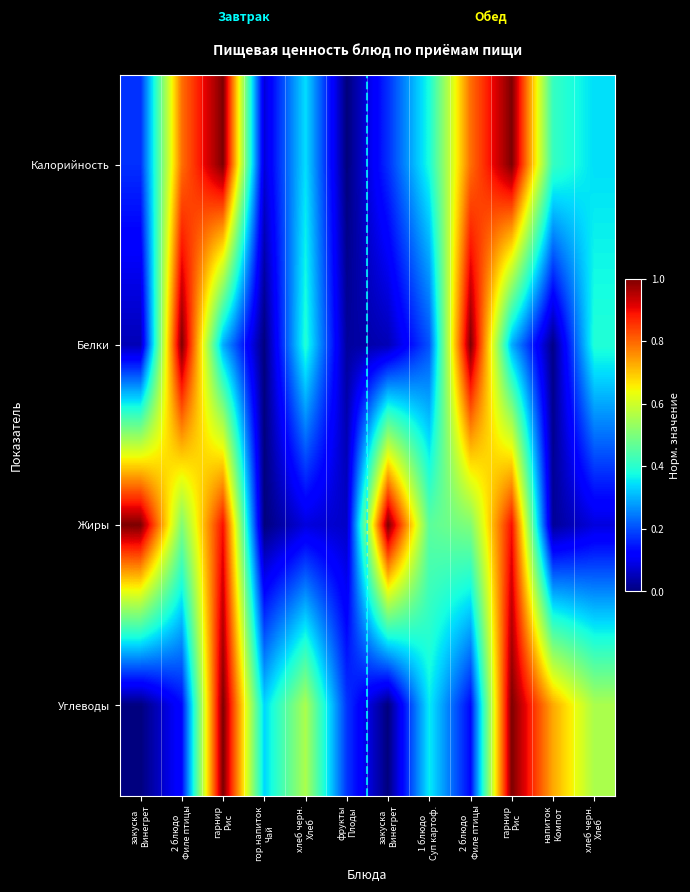

What is the difference between the highest and lowest values at 2 блюдо
Филе птицы?

0.9